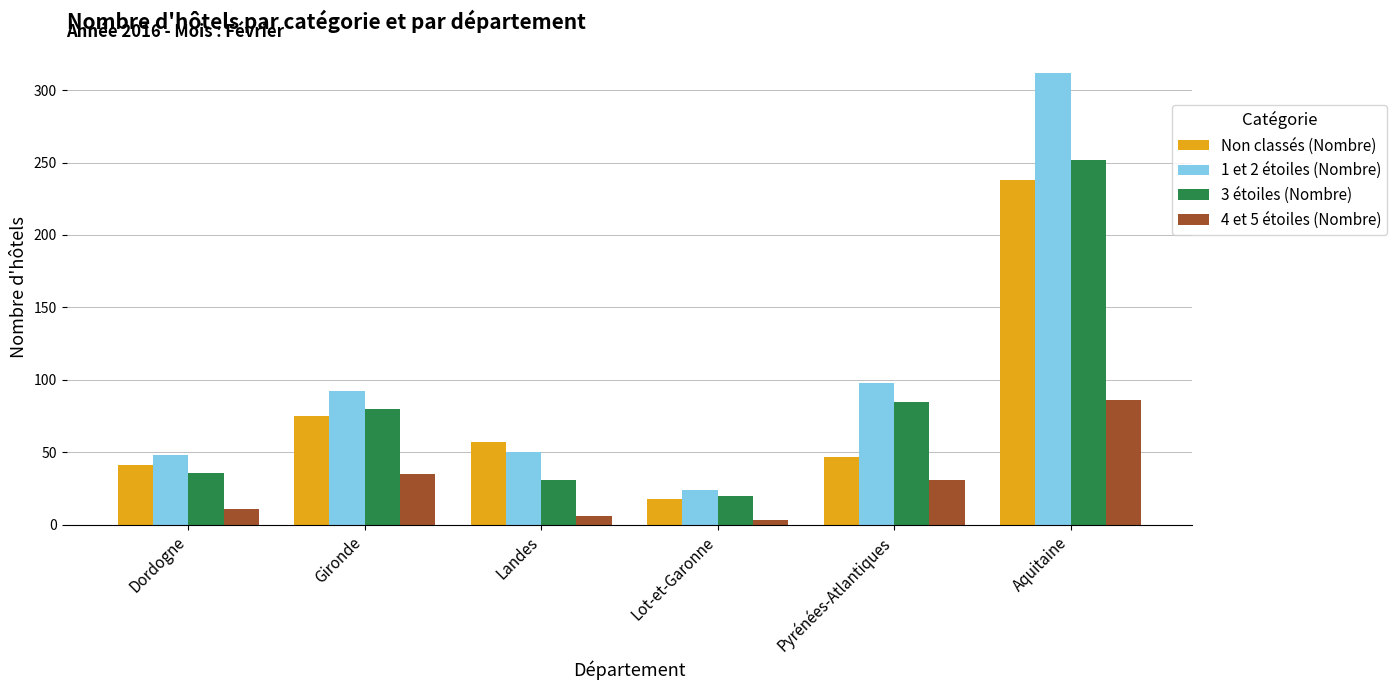

What is the difference between the highest and lowest values at Aquitaine?

226